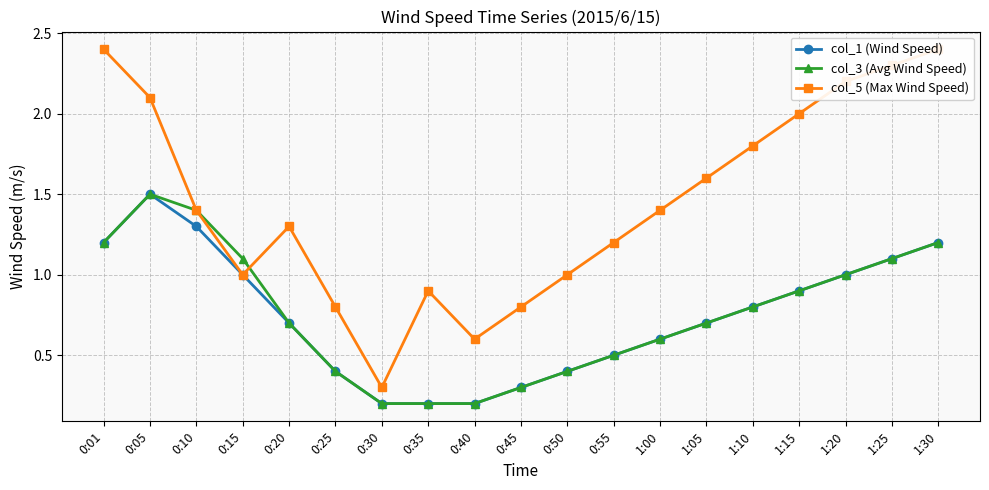

What is the difference between the highest and lowest values at 0:55?

0.7